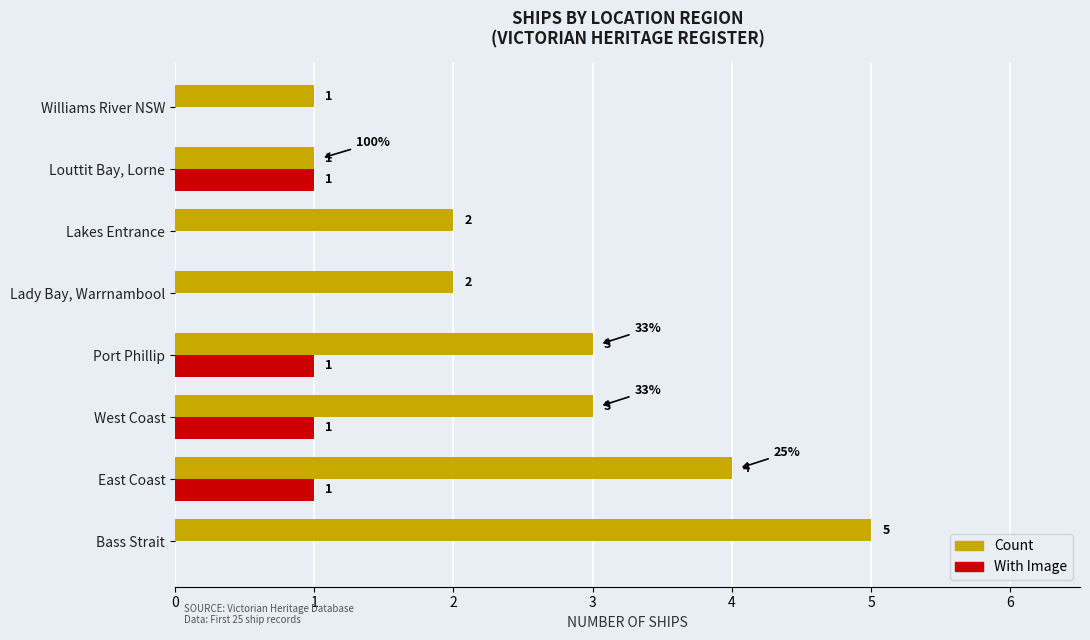

Is the value of Count at Lady Bay, Warrnambool greater than the value of With Image at Williams River NSW?

Yes